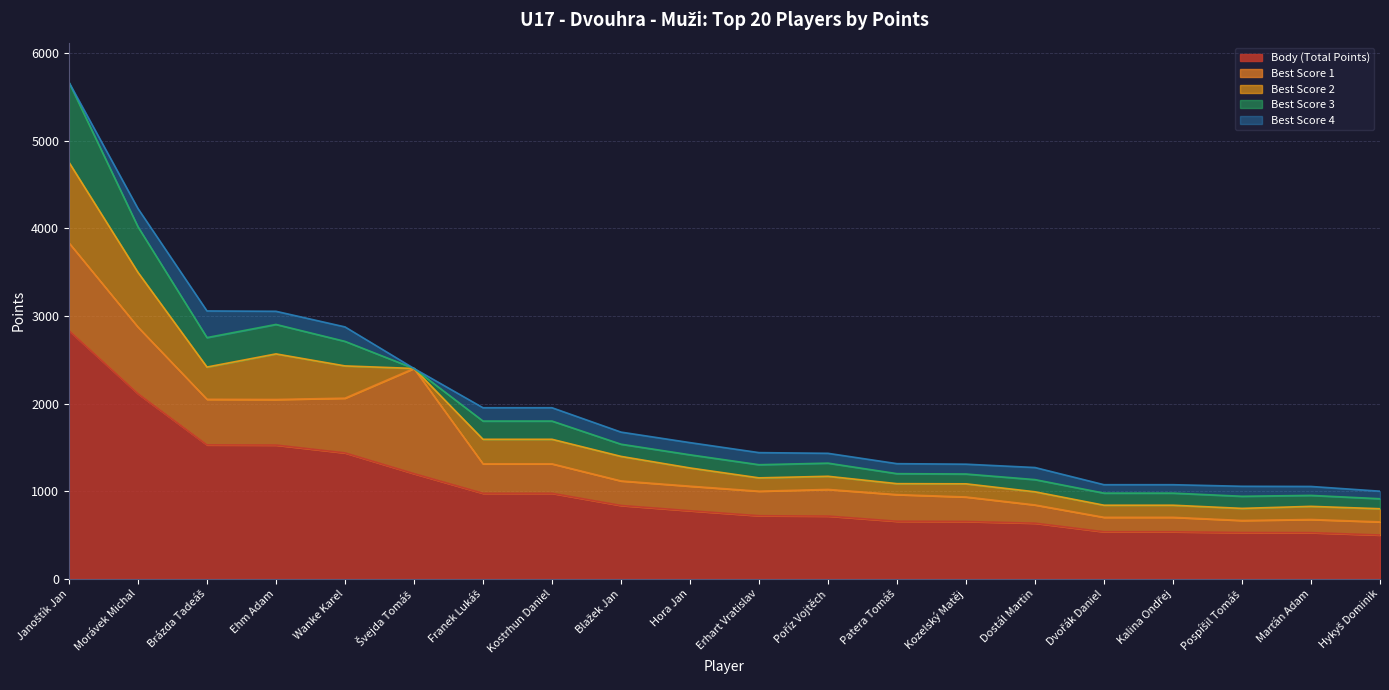

True or false: Best Score 3 and Body (Total Points) intersect in this chart.

False